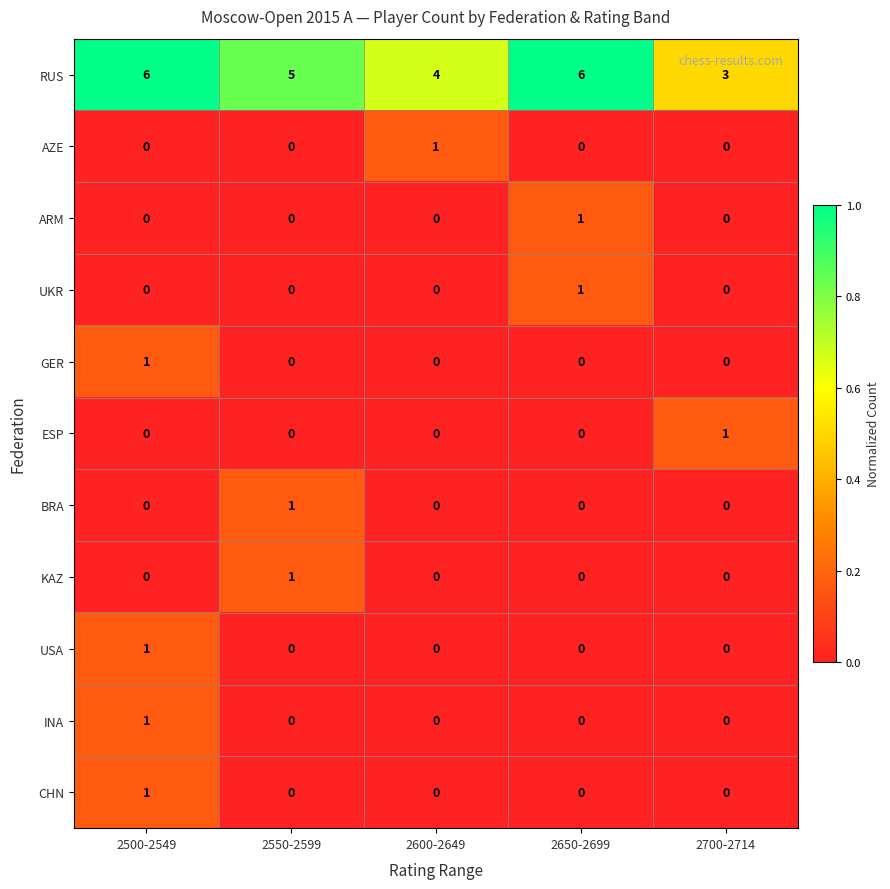

True or false: ESP has a value of 1 at 2700-2714.

True